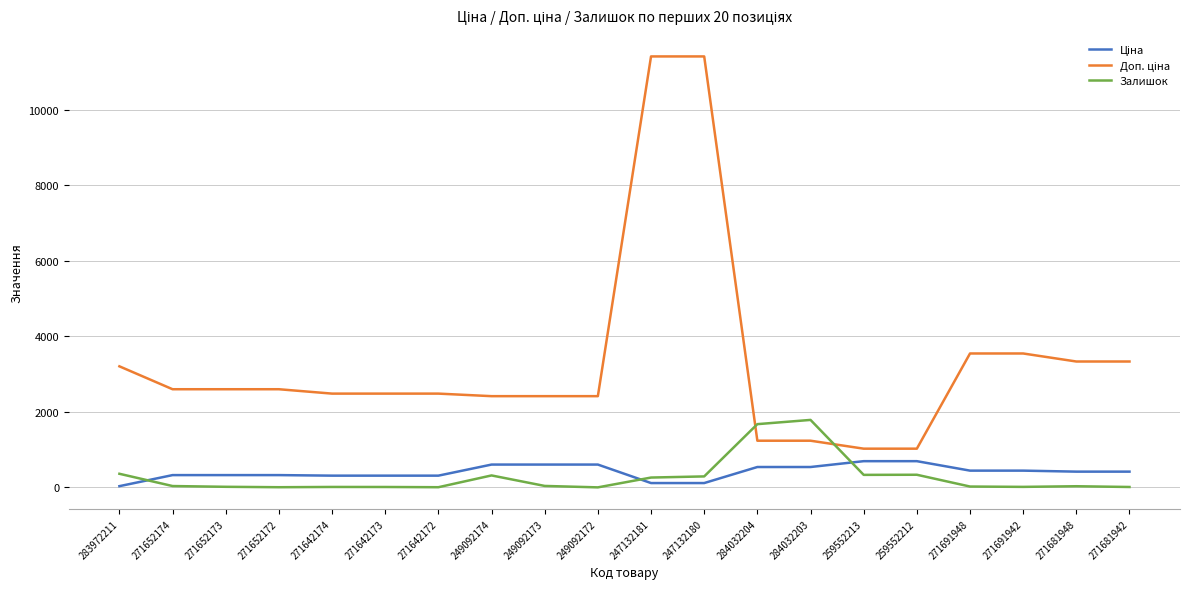

What is the greatest value displayed?

11410.0